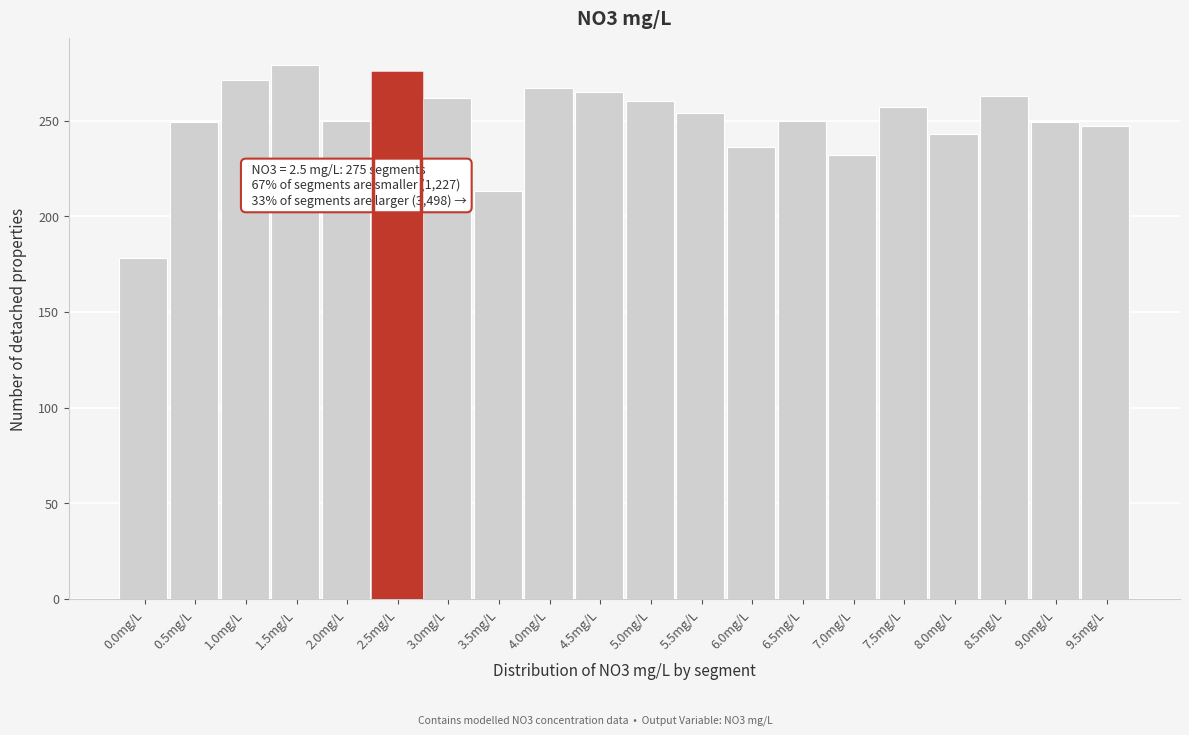

Is it true that the value at 4.0mg/L is 94?

False